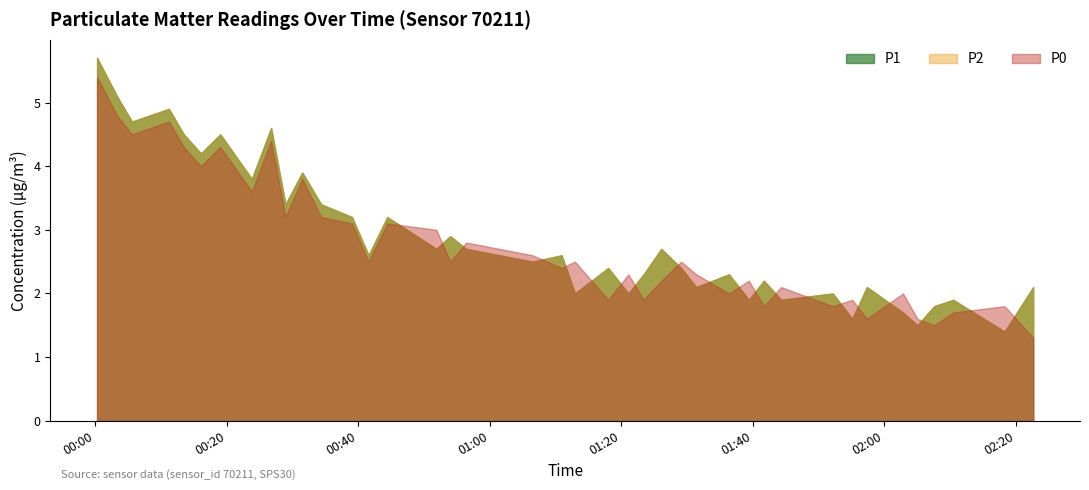

True or false: P1 and P0 intersect in this chart.

True